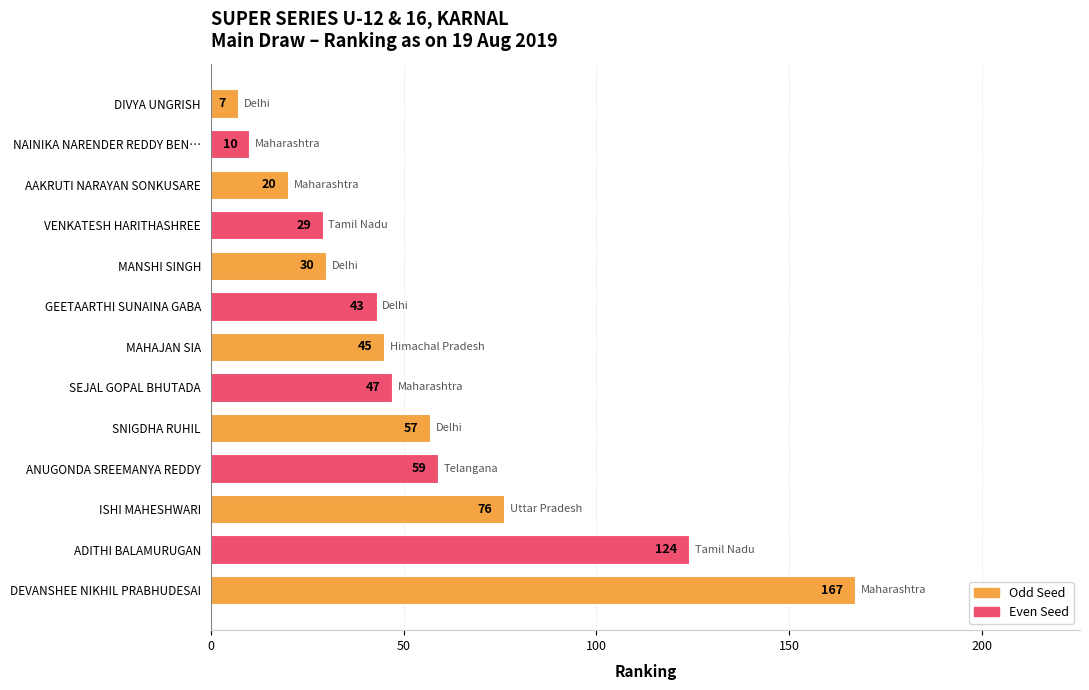

Reading top to bottom, what are all the values shown in this chart?

DIVYA UNGRISH=7	NAINIKA NARENDER REDDY BEN…=10	AAKRUTI NARAYAN SONKUSARE=20	VENKATESH HARITHASHREE=29	MANSHI SINGH=30	GEETAARTHI SUNAINA GABA=43	MAHAJAN SIA=45	SEJAL GOPAL BHUTADA=47	SNIGDHA RUHIL=57	ANUGONDA SREEMANYA REDDY=59	ISHI MAHESHWARI=76	ADITHI BALAMURUGAN=124	DEVANSHEE NIKHIL PRABHUDESAI=167